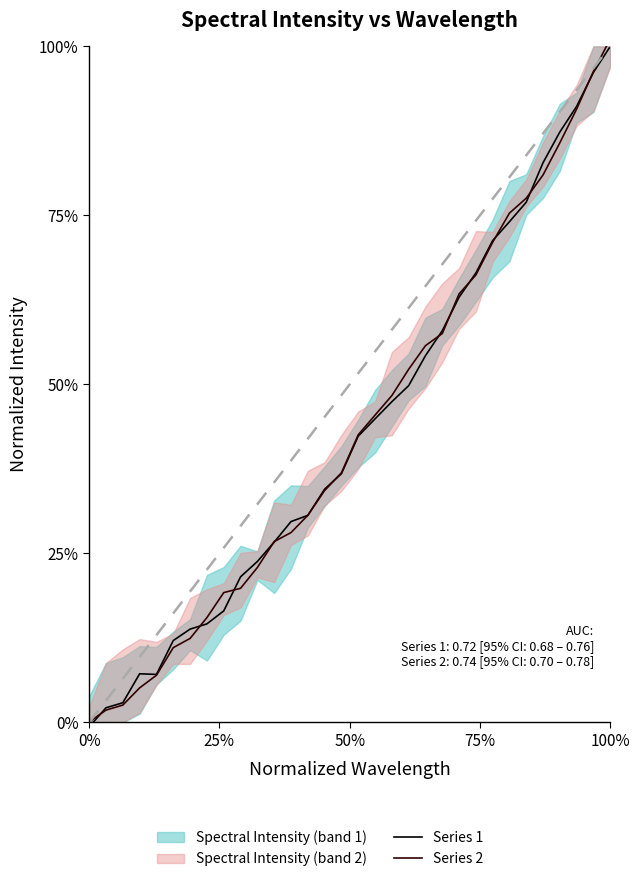

What is the average value of the Series 2 series?

0.4